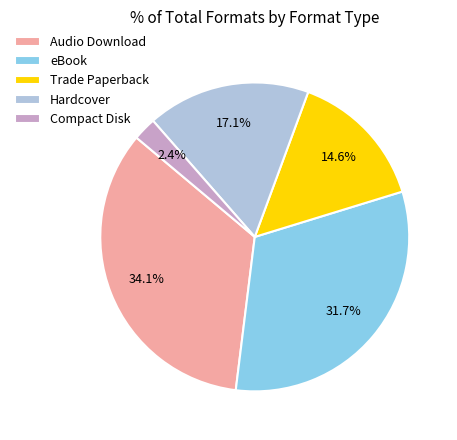

What is the total percentage of Hardcover and Trade Paperback?

31.7%